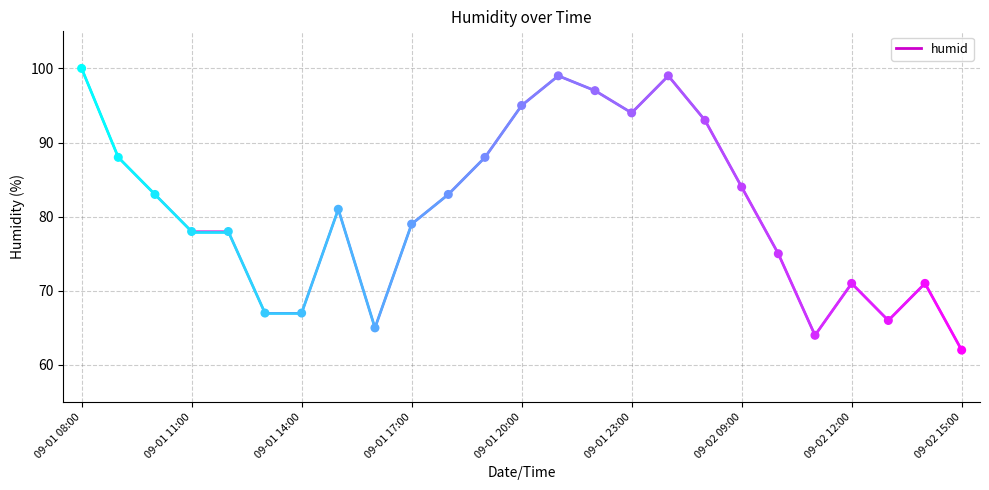

What is the minimum value shown in the chart?

62